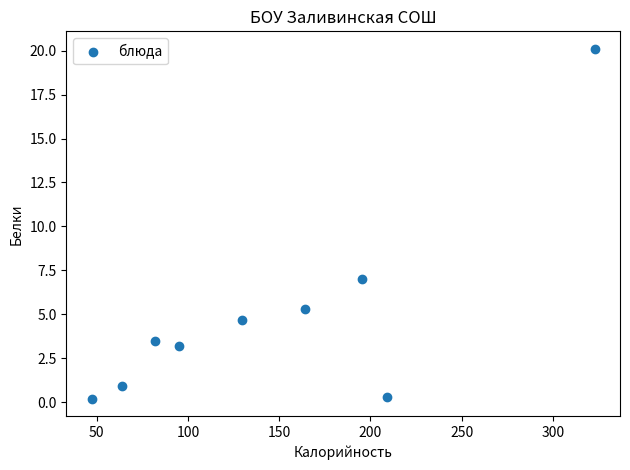

What Y value in the scatter plot is closest to 10?

7.0